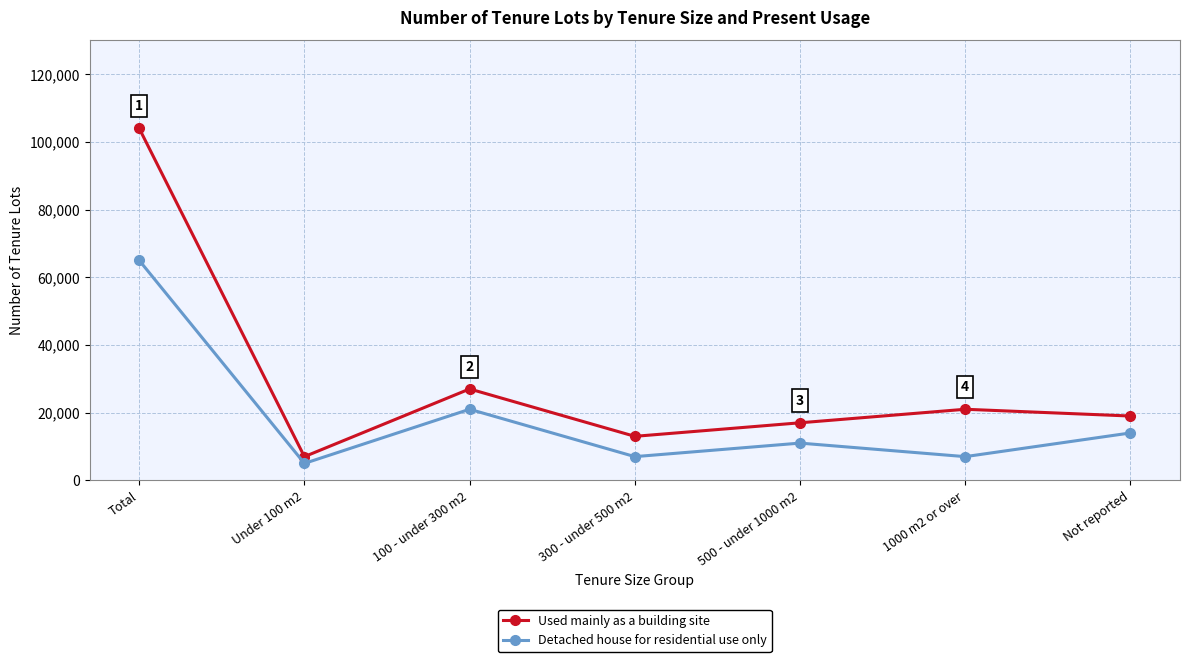

What is the difference between the highest and lowest values at 100 - under 300 m2?

6000